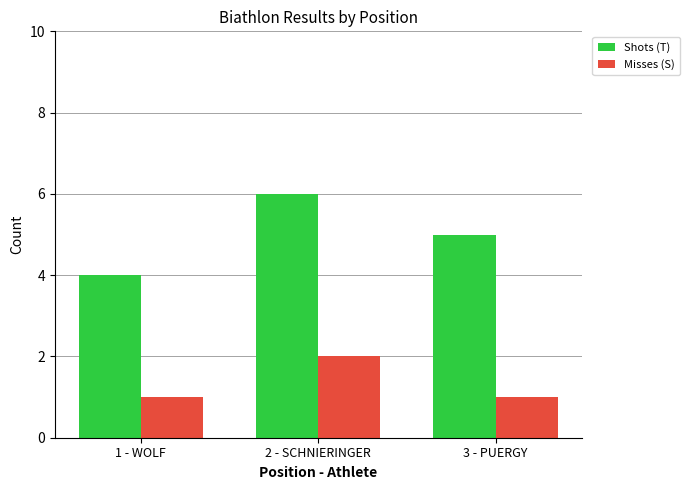

What is the average value of the Misses (S) series?

1